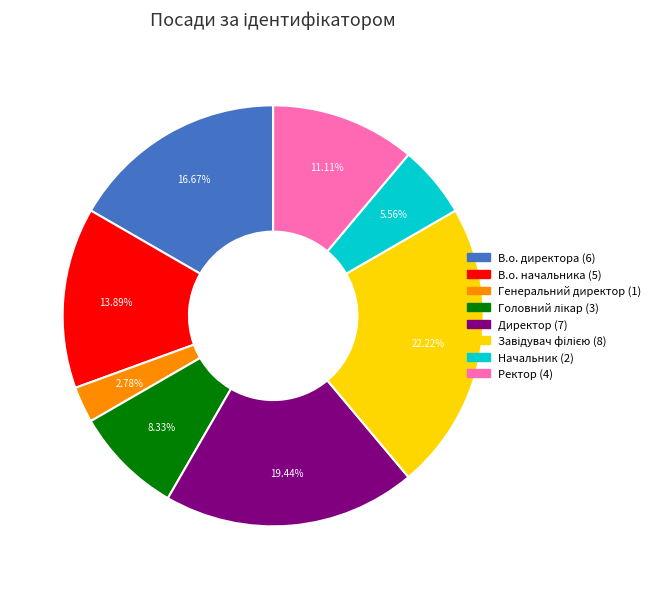

Is the sum of Генеральний директор and Ректор greater than half?

No